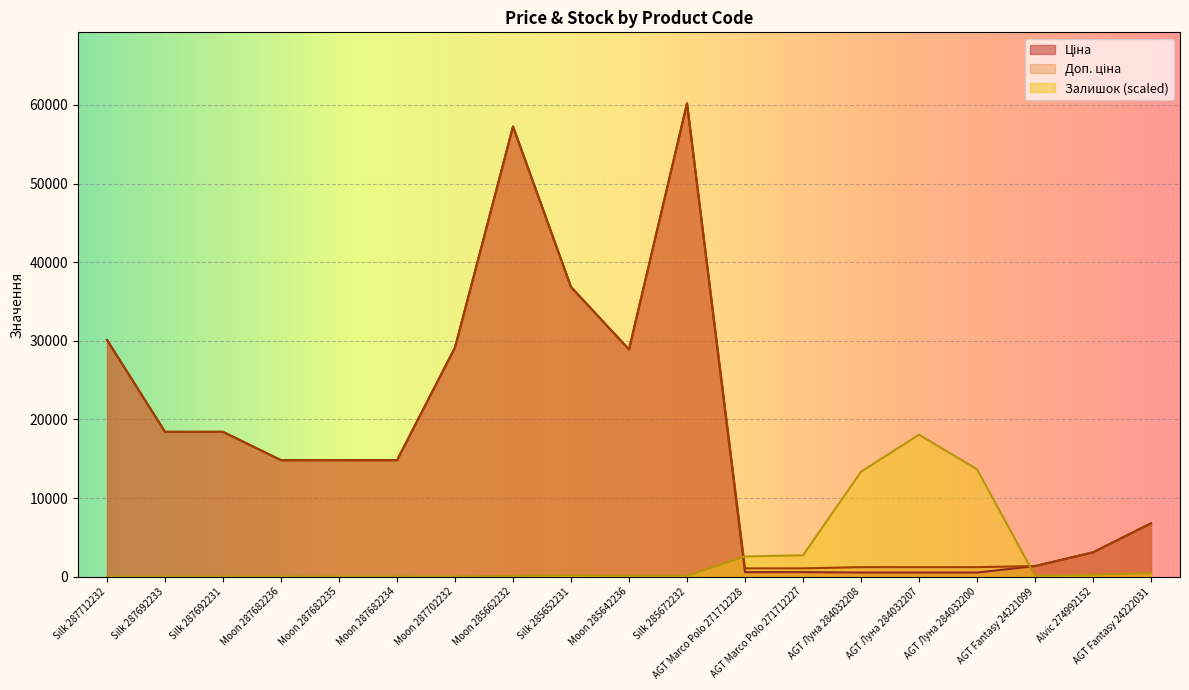

Where is Доп. ціна nearest to the value 30632?

Silk 287712232